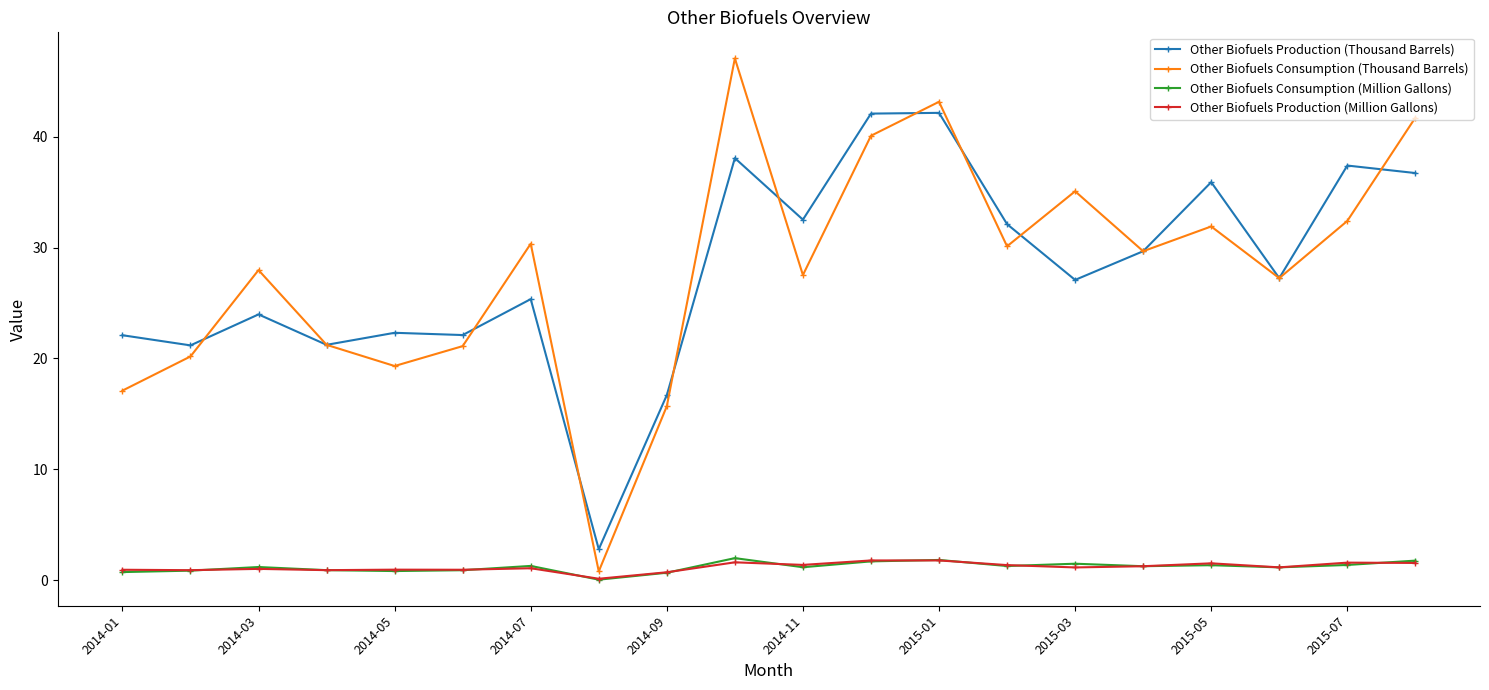

How many values in the Other Biofuels Consumption (Thousand Barrels) series are below 29?

10